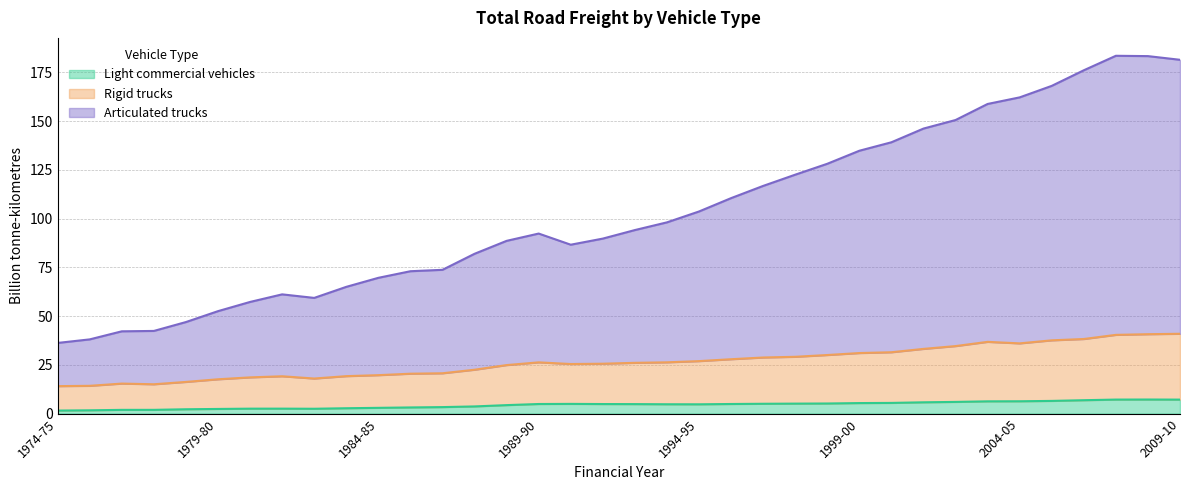

Count the number of categories in the chart.

36